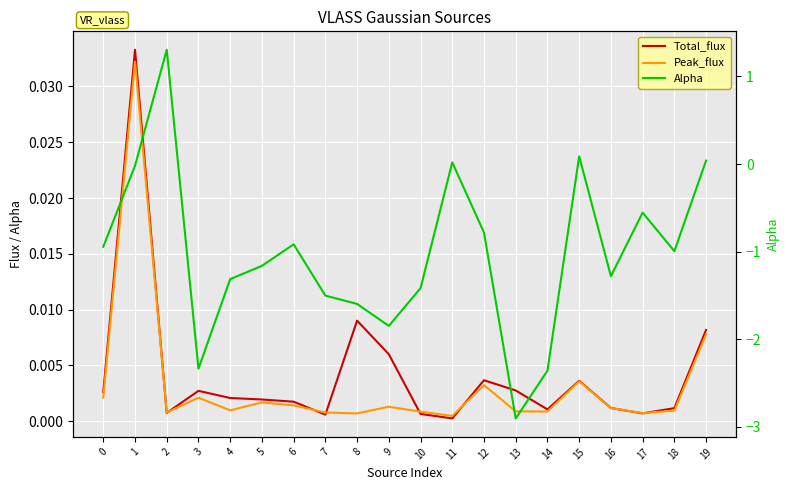

Reading left to right, extract all data points from this chart.

Total_flux: 0=0.0	1=0.0	2=0.0	3=0.0	4=0.0	5=0.0	6=0.0	7=0.0	8=0.0	9=0.0	10=0.0	11=0.0	12=0.0	13=0.0	14=0.0	15=0.0	16=0.0	17=0.0	18=0.0	19=0.0
Peak_flux: 0=0.0	1=0.0	2=0.0	3=0.0	4=0.0	5=0.0	6=0.0	7=0.0	8=0.0	9=0.0	10=0.0	11=0.0	12=0.0	13=0.0	14=0.0	15=0.0	16=0.0	17=0.0	18=0.0	19=0.0
Alpha: 0=-0.9	1=-0.0	2=1.3	3=-2.3	4=-1.3	5=-1.2	6=-0.9	7=-1.5	8=-1.6	9=-1.8	10=-1.4	11=0.0	12=-0.8	13=-2.9	14=-2.4	15=0.1	16=-1.3	17=-0.6	18=-1.0	19=0.0